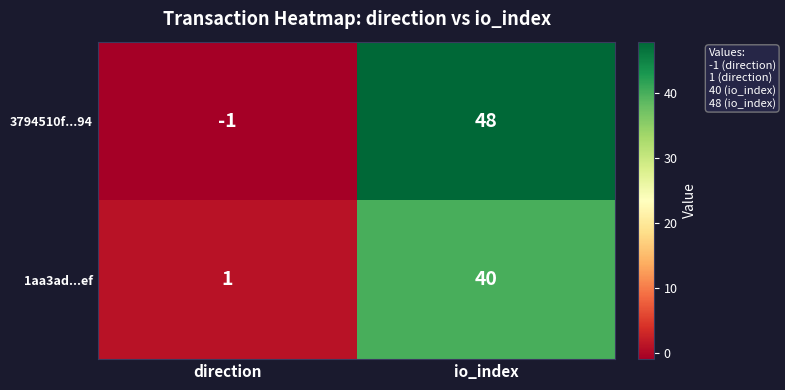

At which category is the sum across all series the highest?

io_index